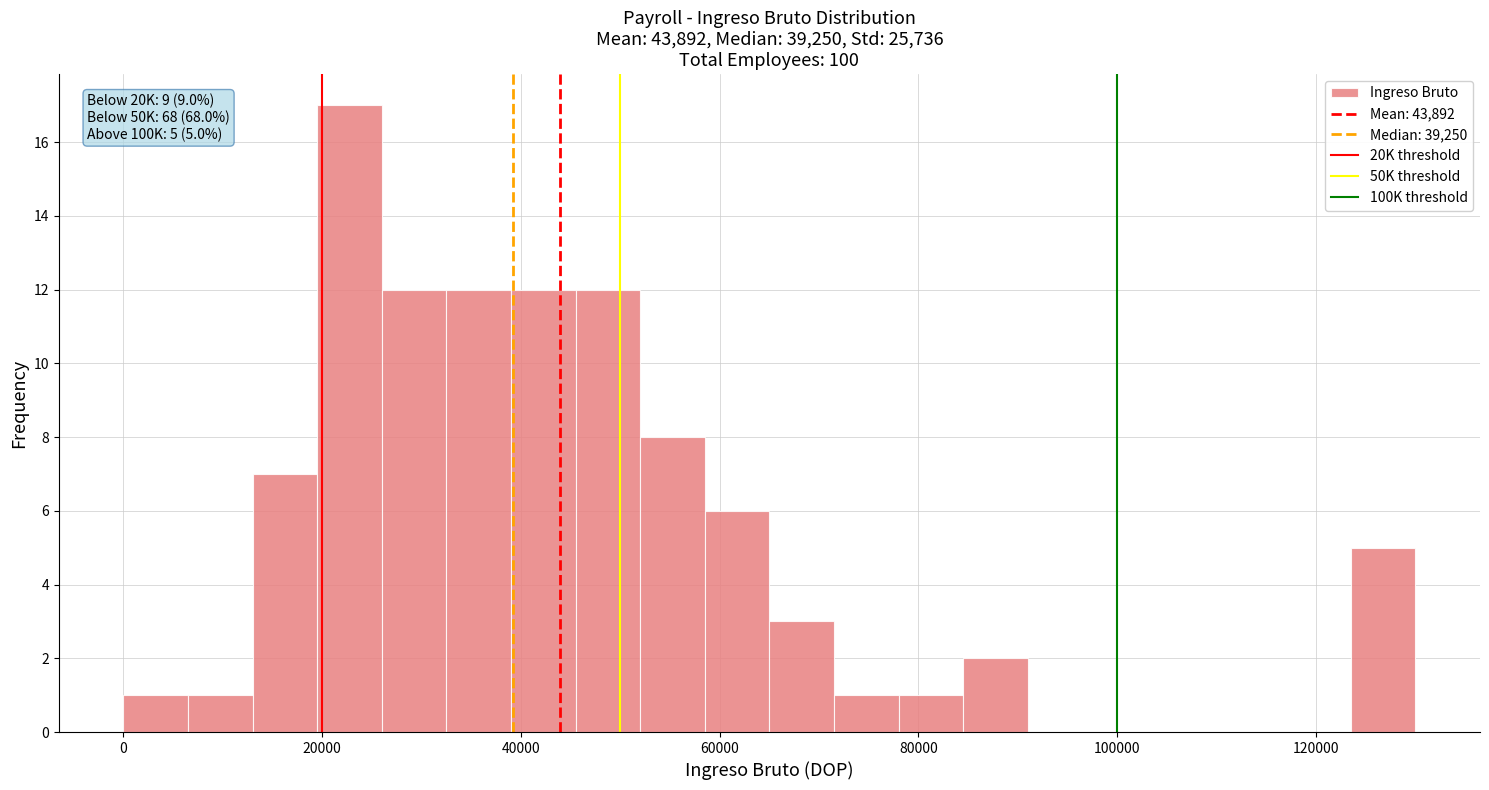

Around what value on the x-axis is the tallest bar? Give the approximate position of its centre, as read against the axis.

22000